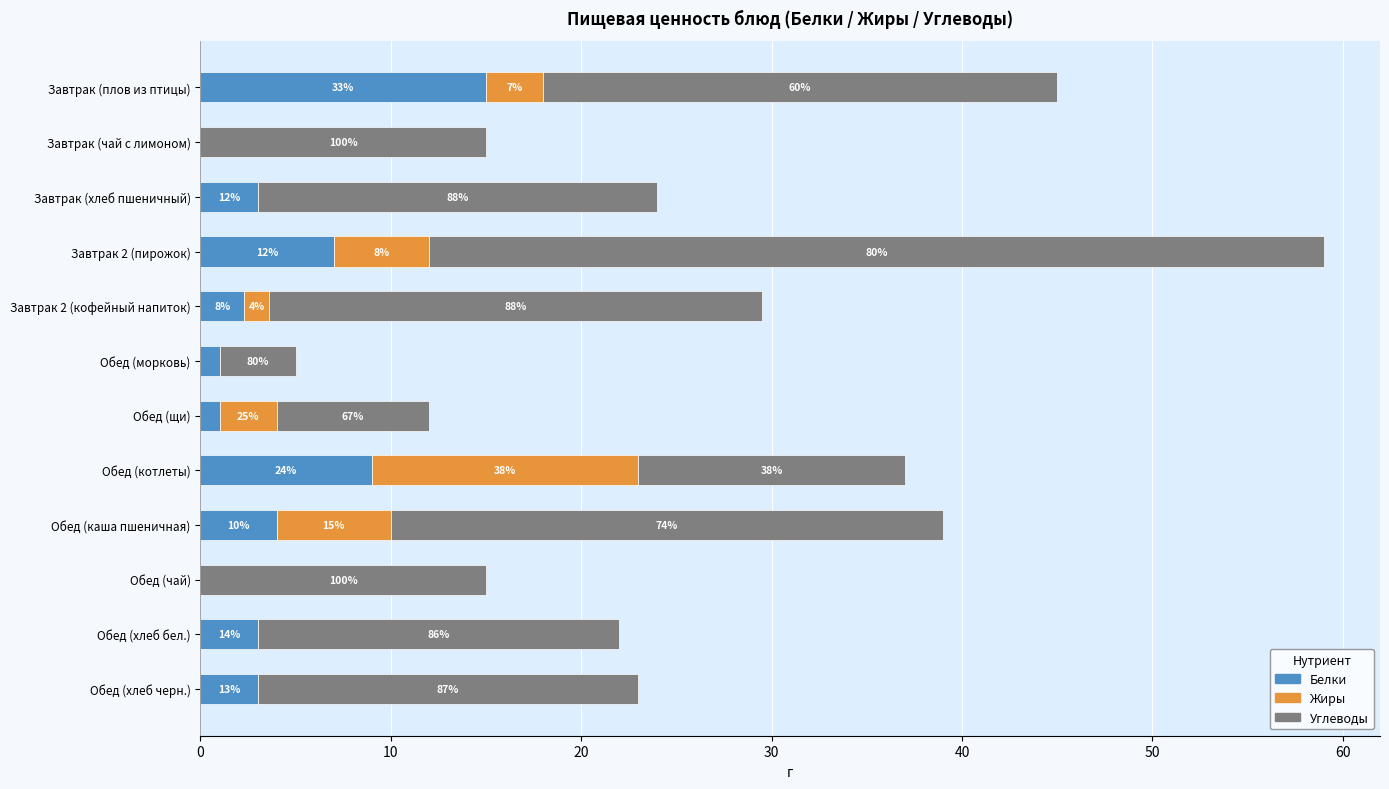

Reading right to left, list all the values displayed in this chart.

Белки: 3.0	3.0	0.0	4.0	9.0	1.0	1.0	2.3	7.0	3.0	0.0	15.0
Жиры: 0.0	0.0	0.0	6.0	14.0	3.0	0.0	1.3	5.0	0.0	0.0	3.0
Углеводы: 20.0	19.0	15.0	29.0	14.0	8.0	4.0	25.9	47.0	21.0	15.0	27.0